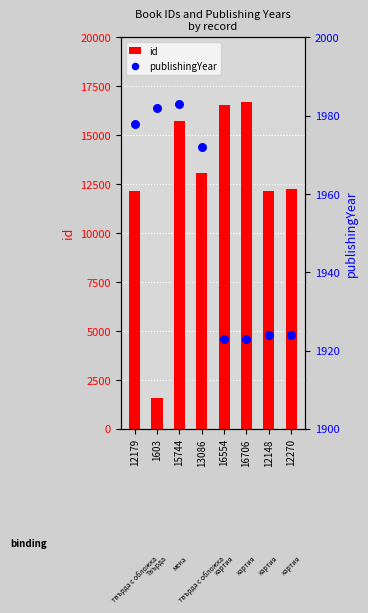

What are all the series names shown in the legend?

id, publishingYear